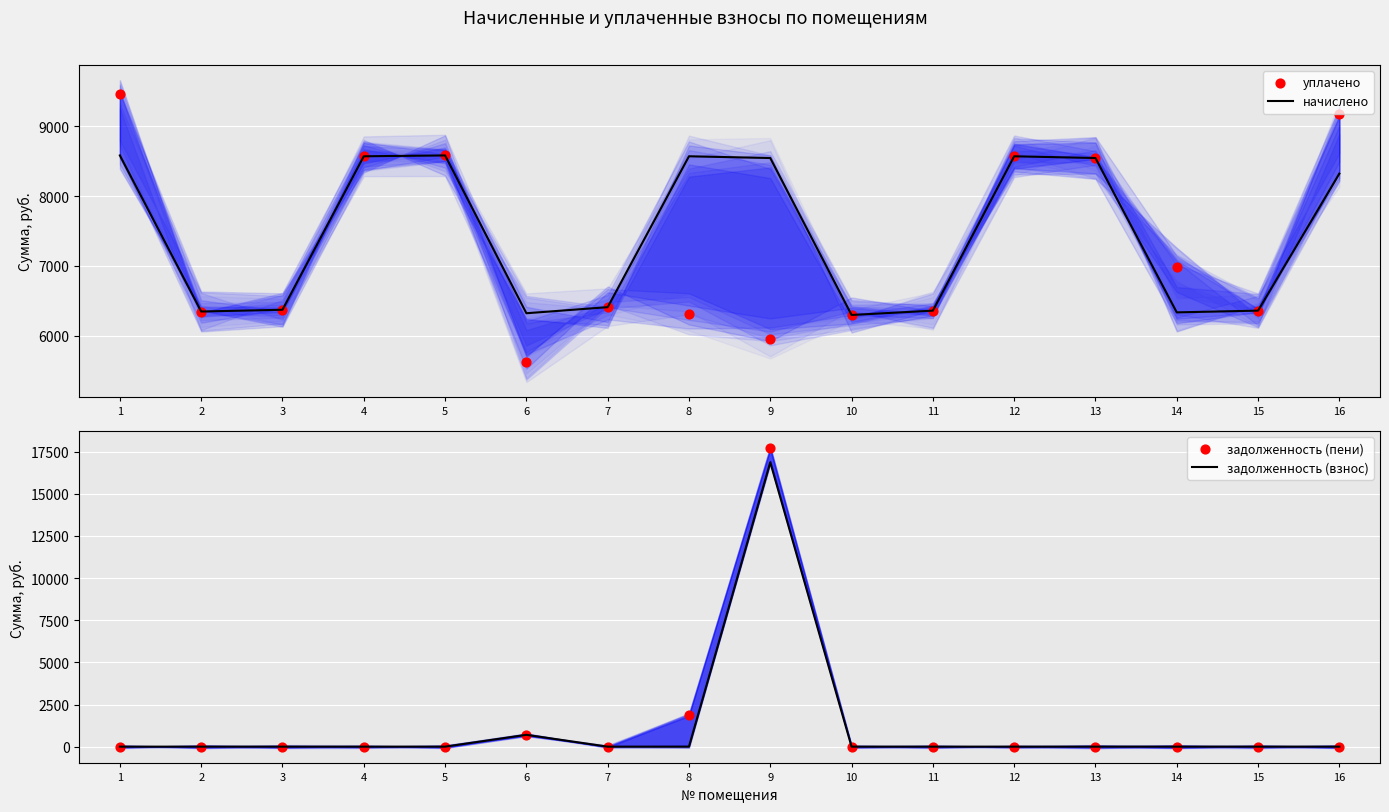

What is the total value across all series at 15?

12718.1